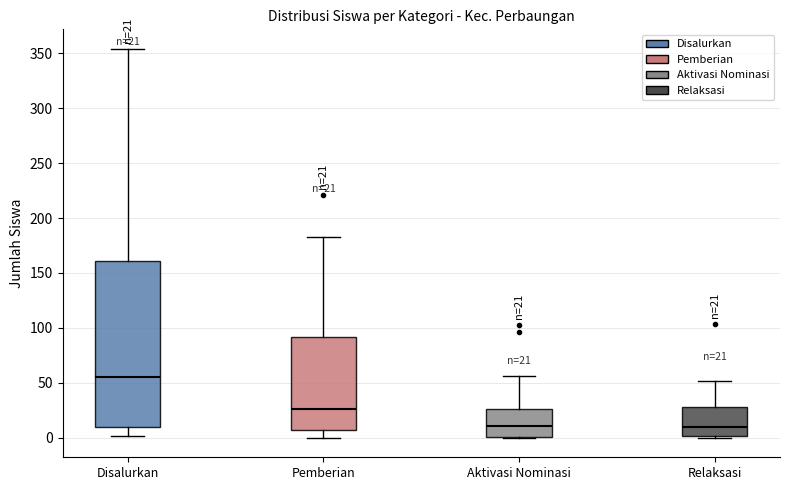

Which box is the tallest, from its lower edge to its upper edge?

Disalurkan